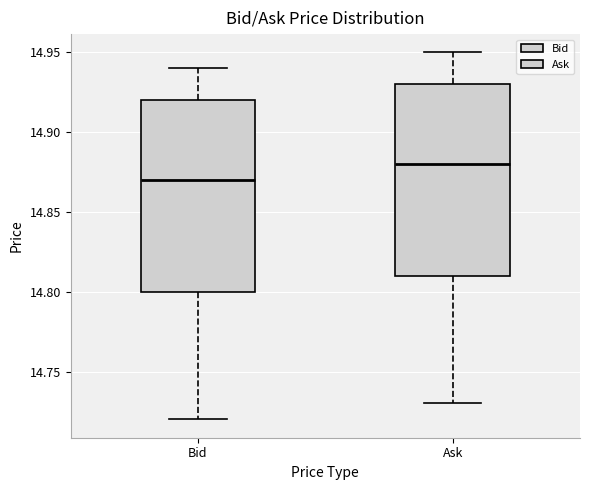

Reading left to right, transcribe this box plot: for each box, give where its median line is, the range the box spans, and where its two whiskers end, as read against the y-axis. The values are not printed on the chart, so give them approximately, as read against the axis.

Bid: median 14.87, box 14.80 to 14.92, whiskers 14.72 to 14.94
Ask: median 14.88, box 14.81 to 14.93, whiskers 14.73 to 14.95